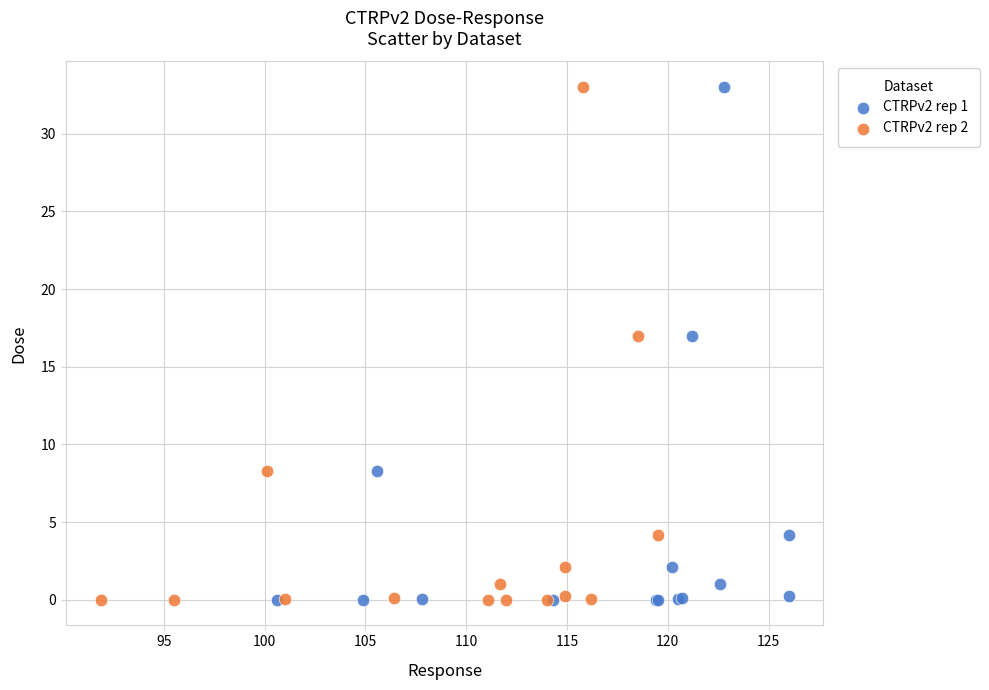

What are all the series names shown in the legend?

CTRPv2 rep 1, CTRPv2 rep 2